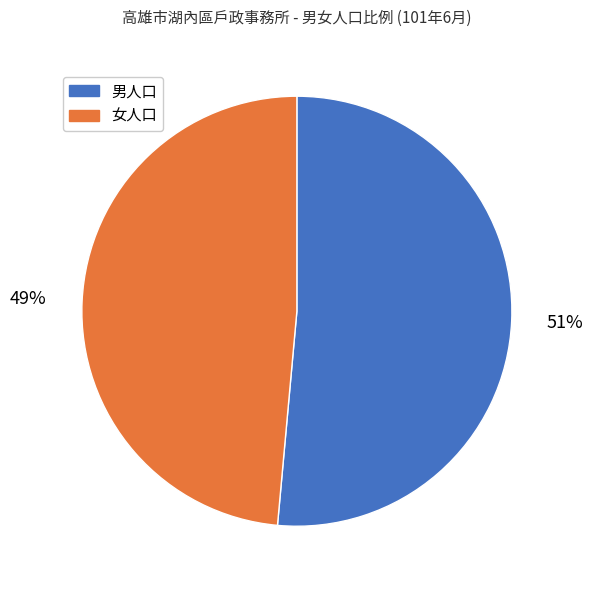

True or false: 男人口 accounts for 51% of the total.

True